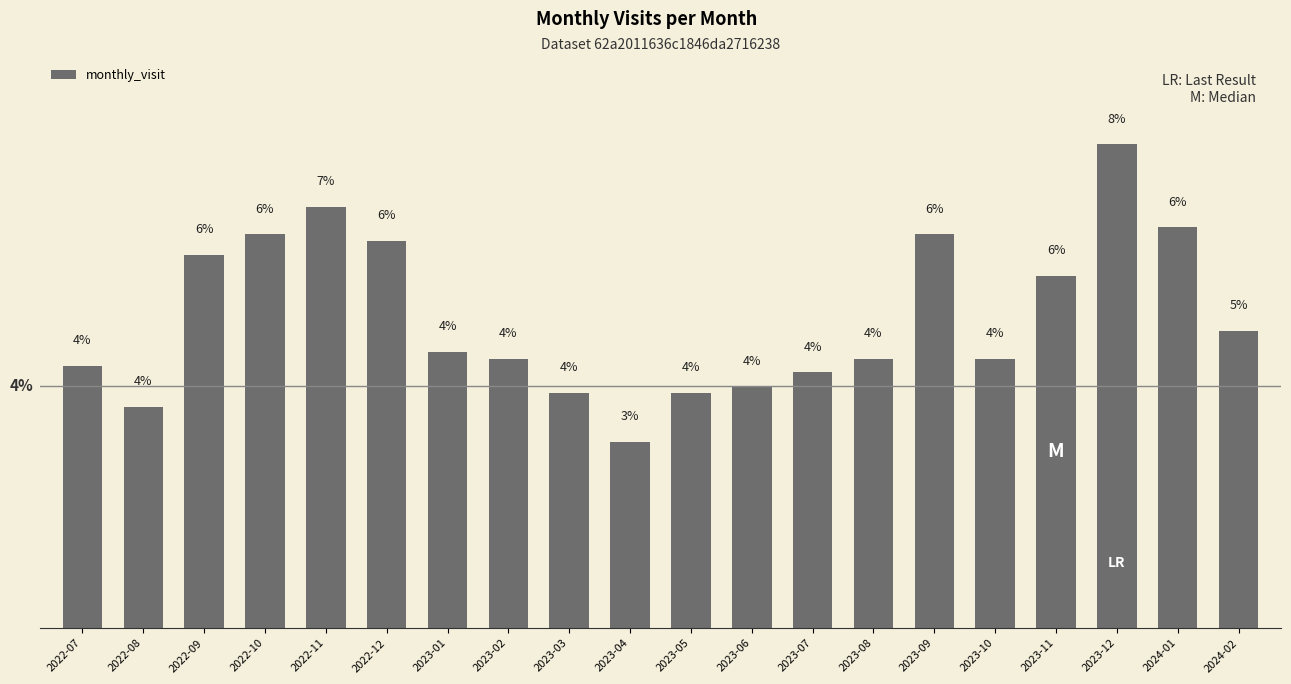

At which label does the data first exceed 4?

2022-07